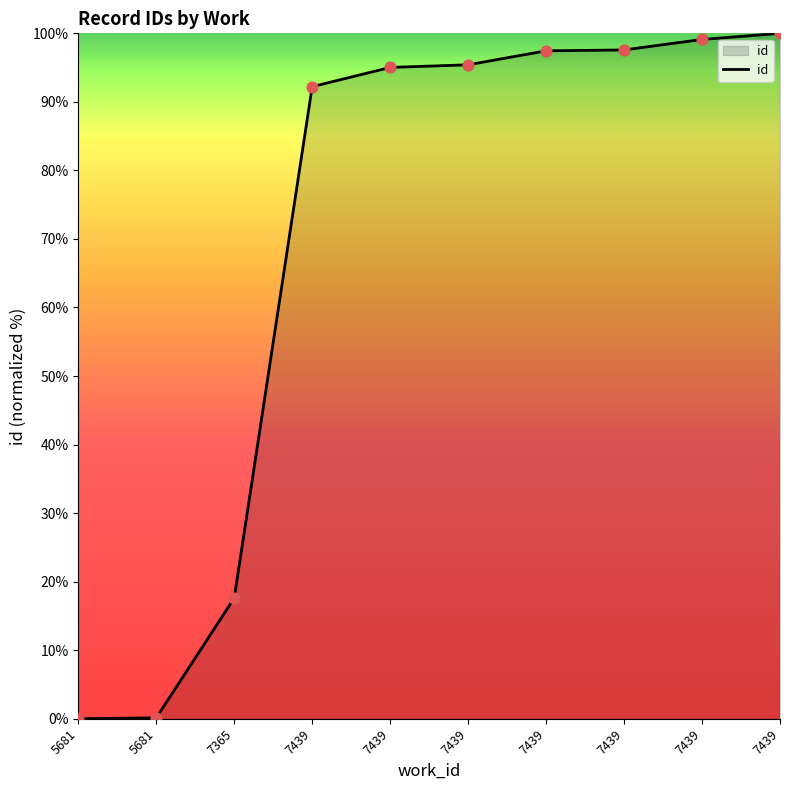

Which has a higher value, 7439 or 5681?

7439